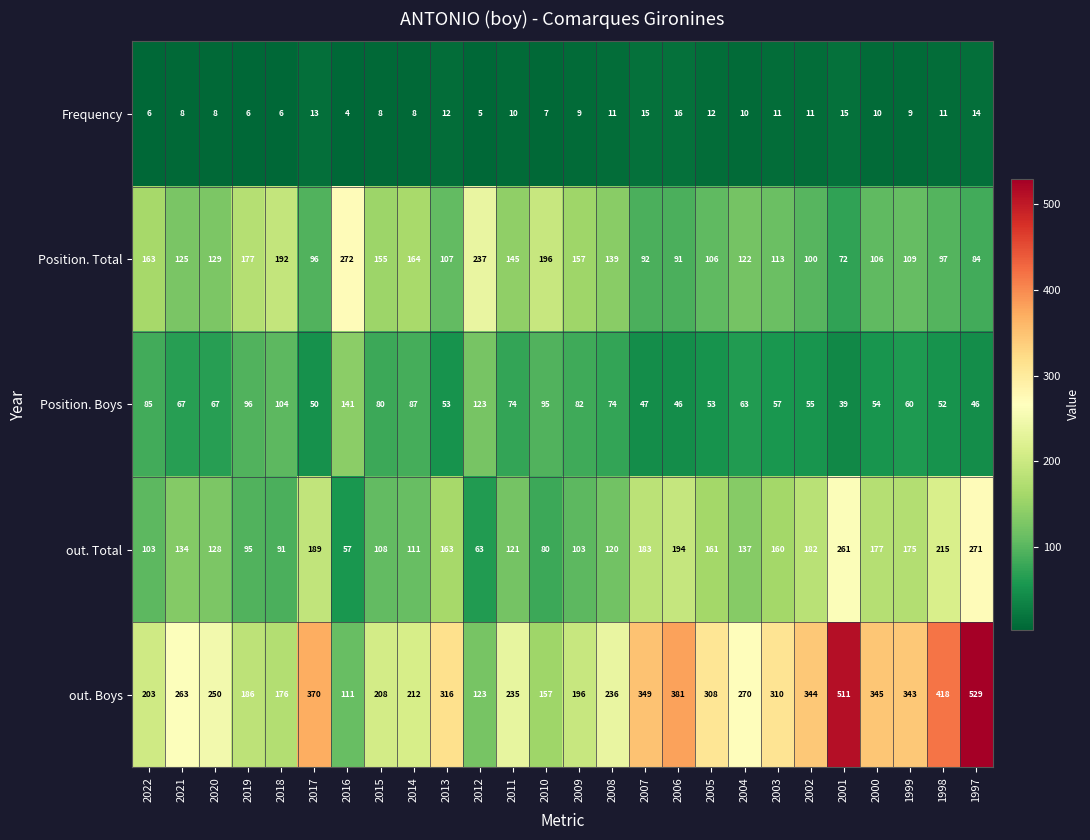

What is the difference between the Frequency values at 2006 and 2020?

8